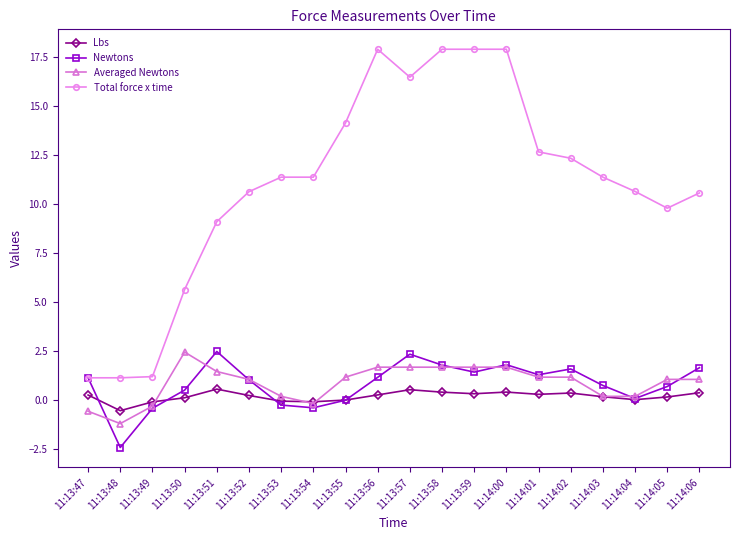

At how many categories does at least one series exceed 4?

17